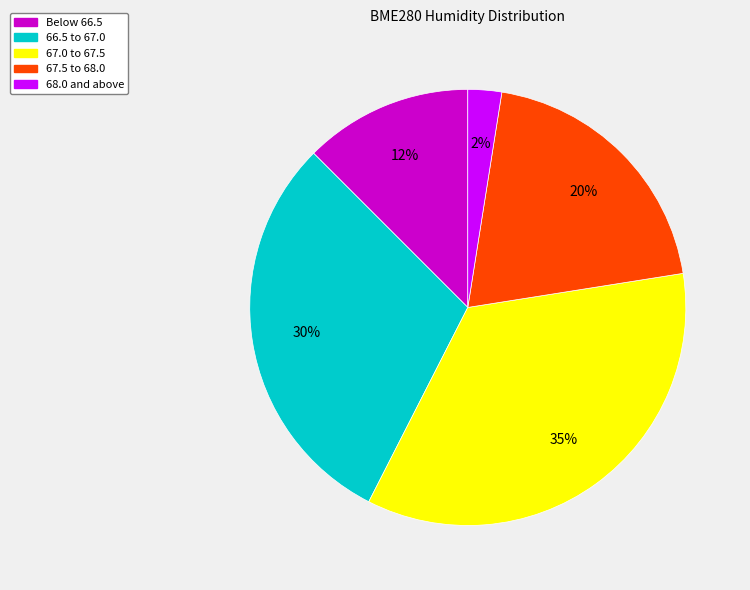

To the nearest percent, what is the average slice percentage?

20%